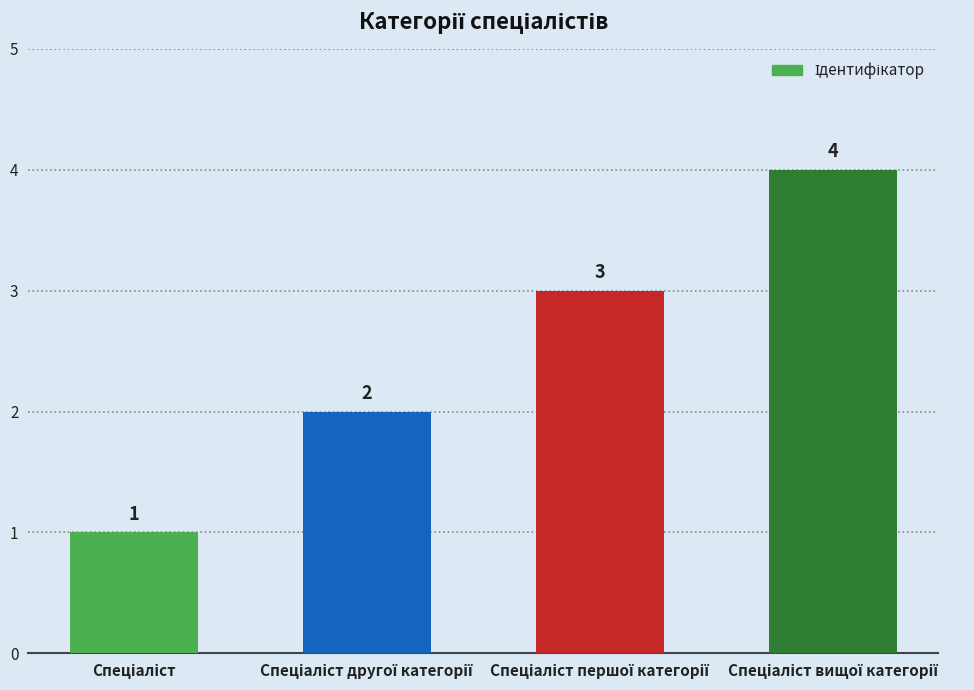

What is the sum of all values?

10